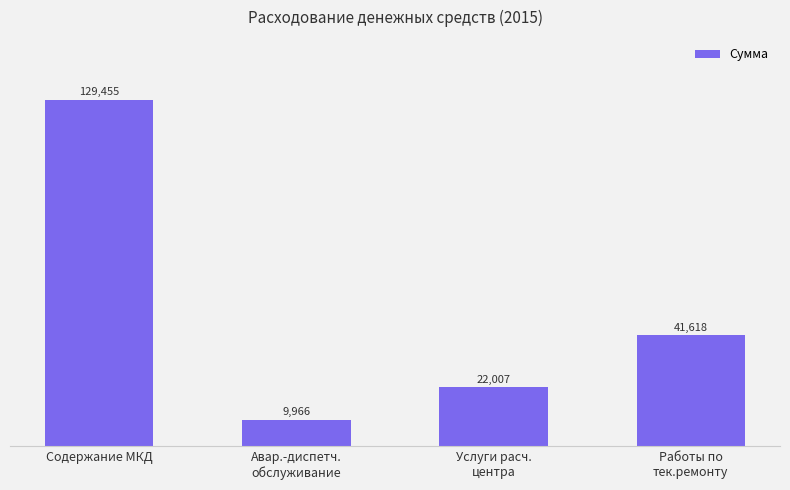

The value at Содержание МКД is 50554.3. True or false?

False